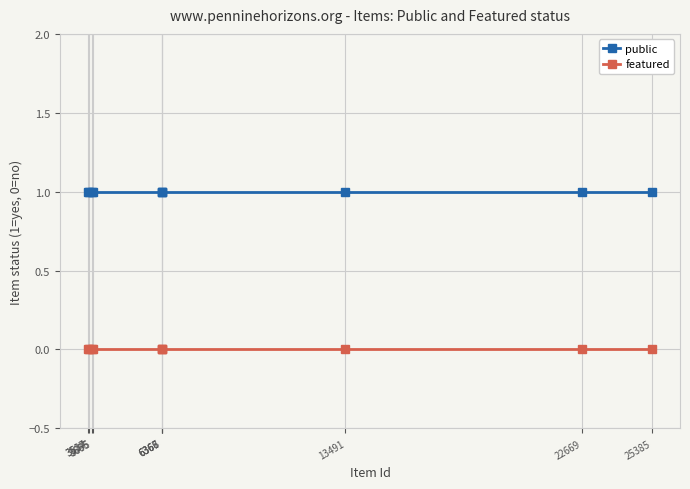

Reading left to right, list all the values displayed in this chart.

public: 3514=1	3537=1	3665=1	3695=1	6366=1	6367=1	6368=1	13491=1	22669=1	25385=1
featured: 3514=0	3537=0	3665=0	3695=0	6366=0	6367=0	6368=0	13491=0	22669=0	25385=0